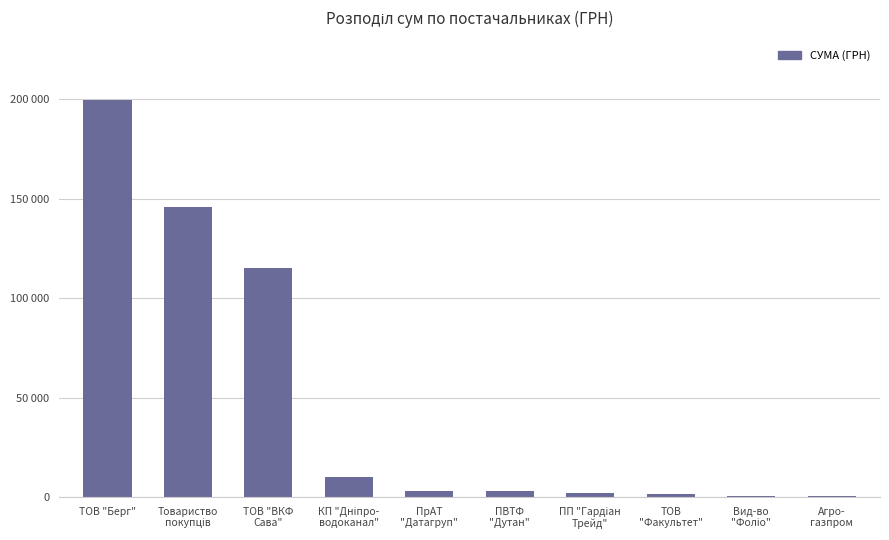

What position from the left is ПП "Гардіан
Трейд"?

7